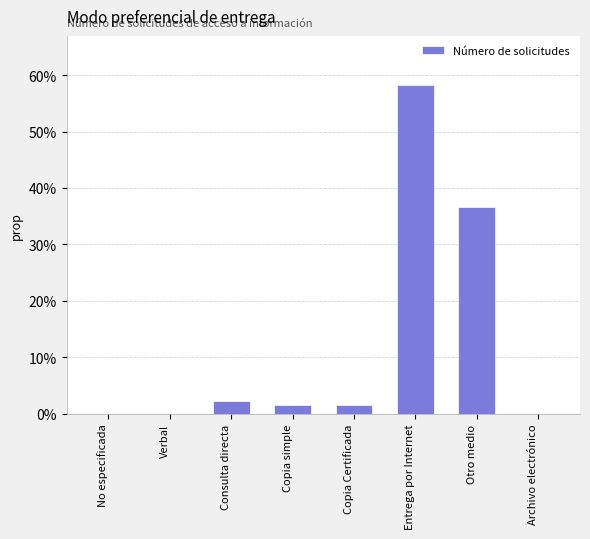

True or false: the data shows 58.2 at Entrega por Internet.

True